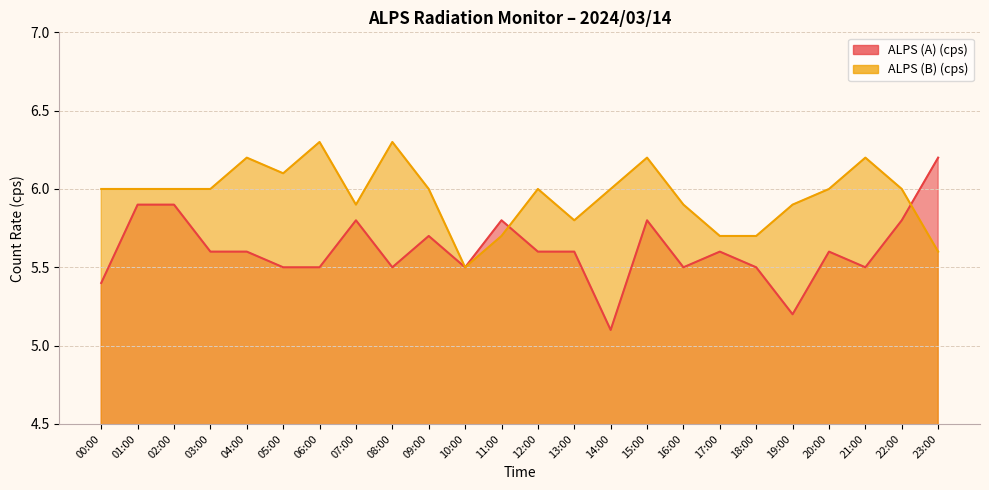

What is the sum of all ALPS (B) (cps) values?

143.0